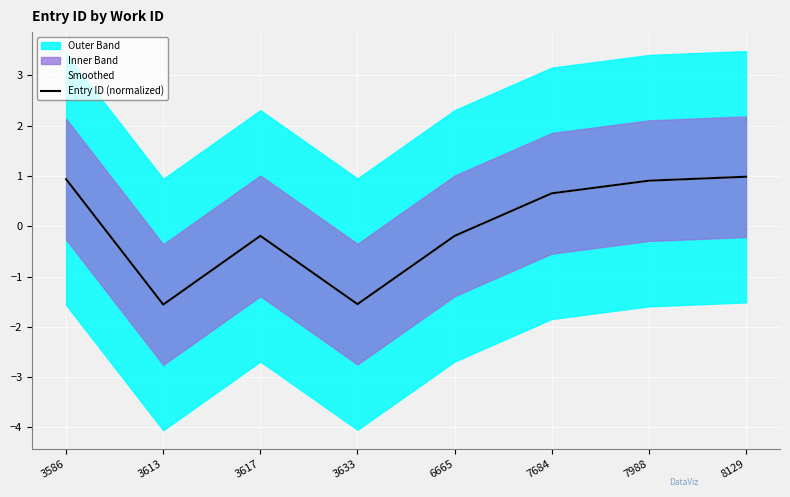

Between 3586 and 3617, which series saw the biggest shift?

Smoothed